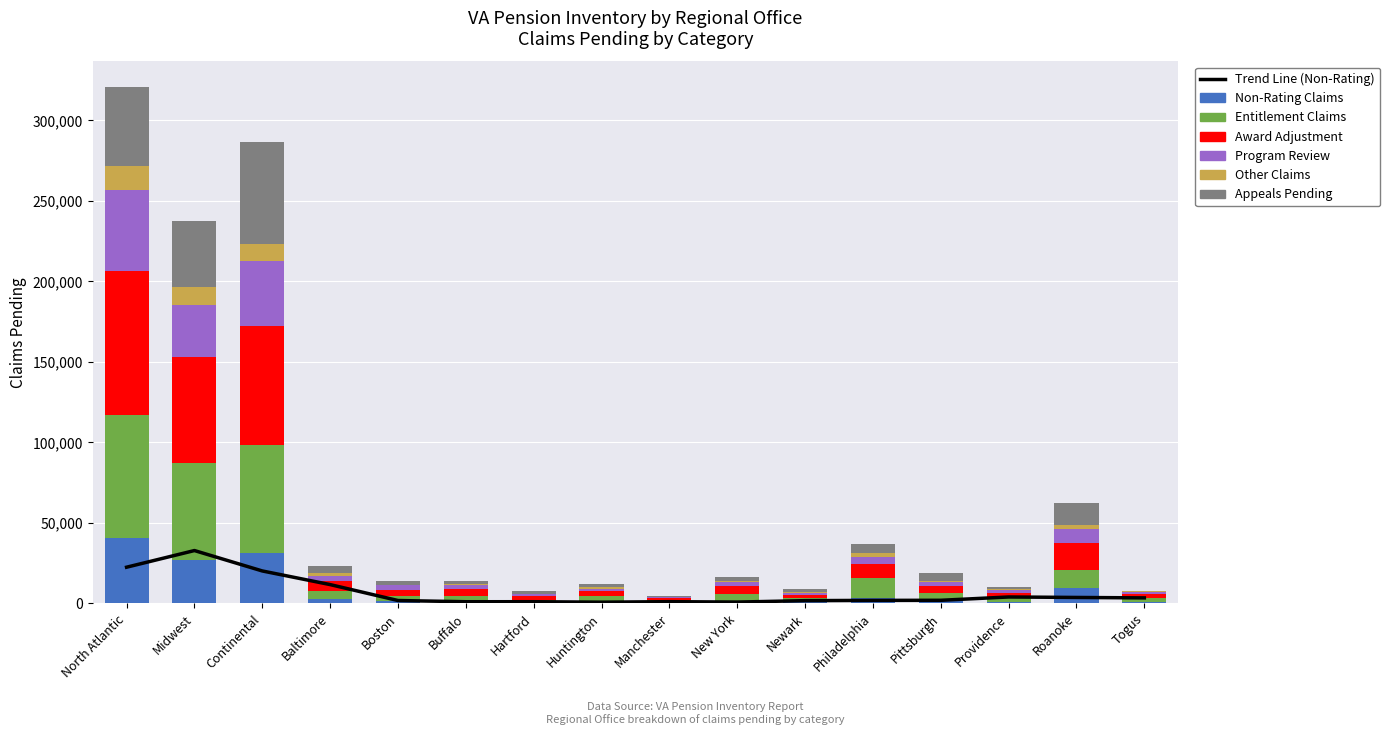

Is the value of Program Review at Roanoke greater than the value of Other Claims at Roanoke?

Yes